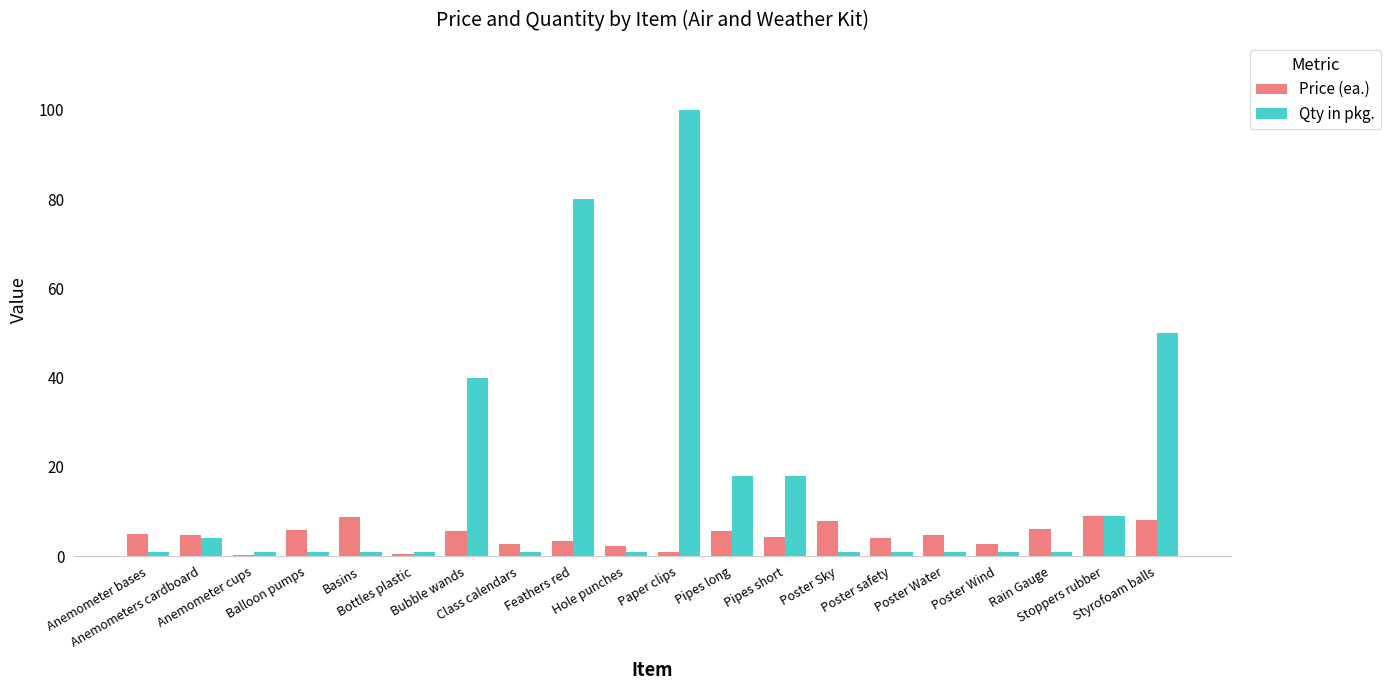

What is the maximum value shown in the chart?

100.0